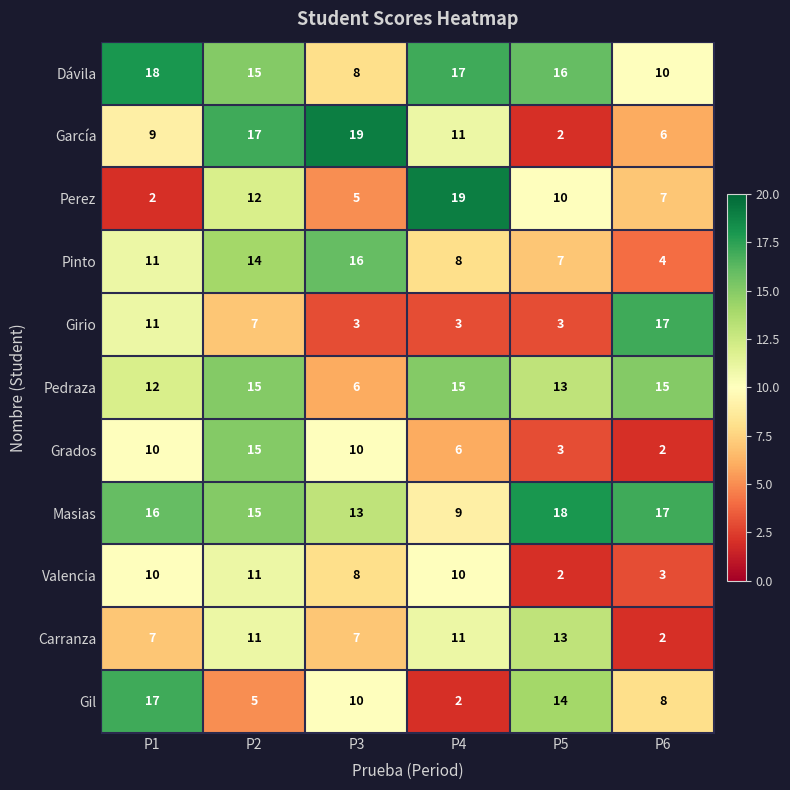

How many data points does each series have?

6